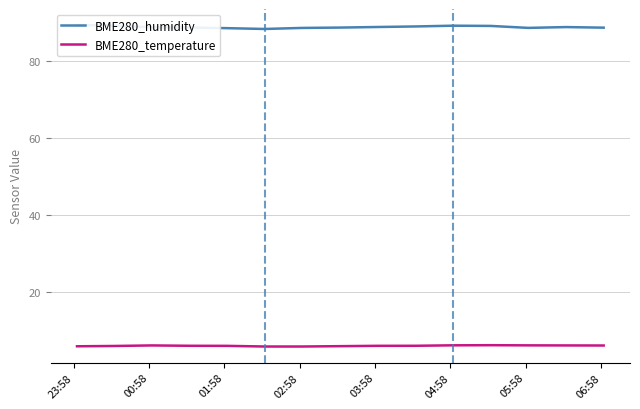

What is the highest value of the BME280_temperature series?

6.3